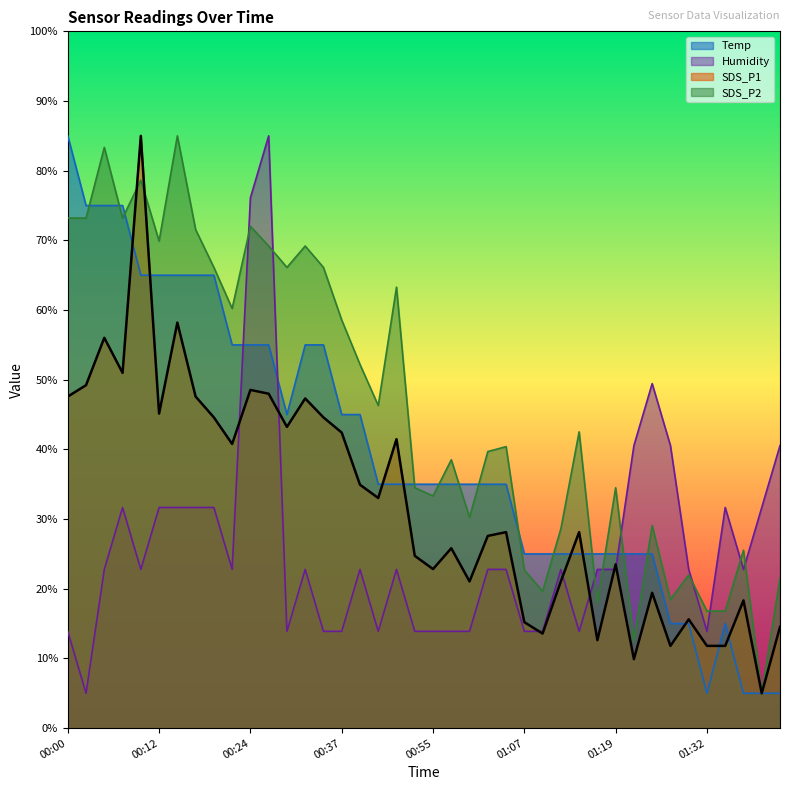

What is the total value across all series at 00:32?

194.3